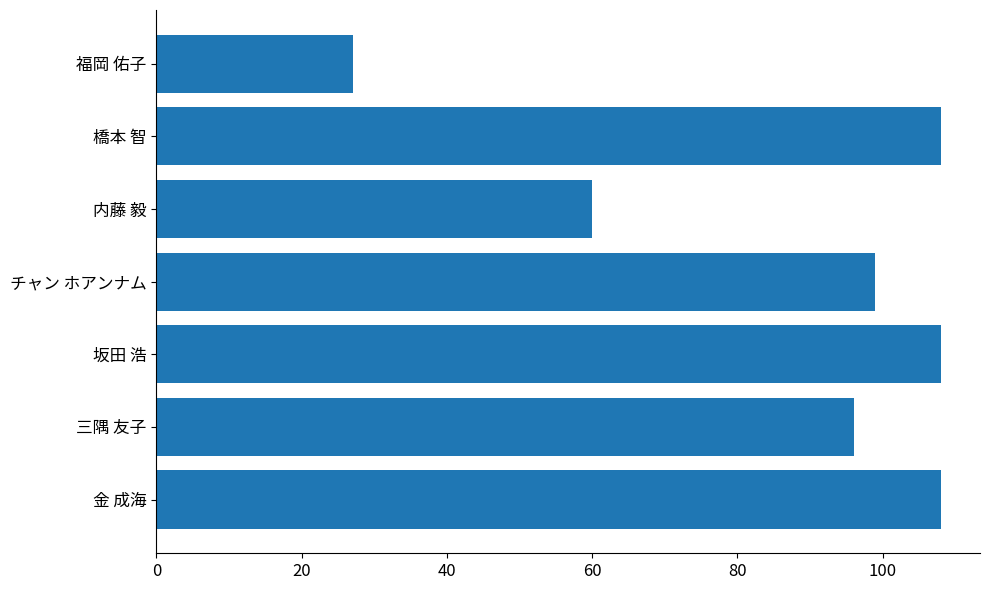

Where is the data nearest to the value 67?

内藤 毅